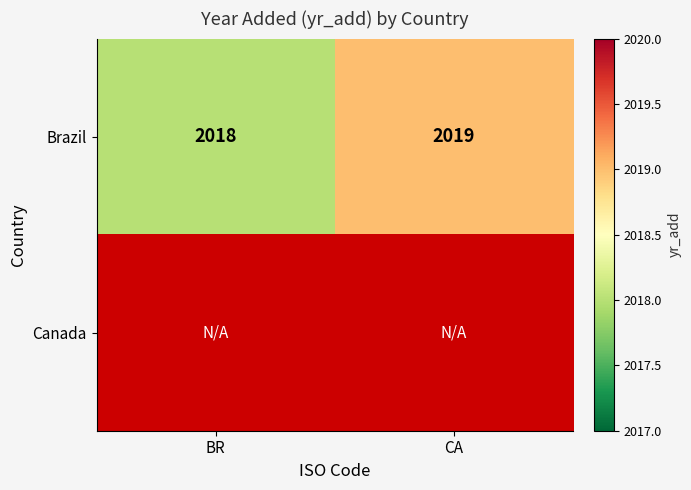

At how many categories does at least one series exceed 2018?

1